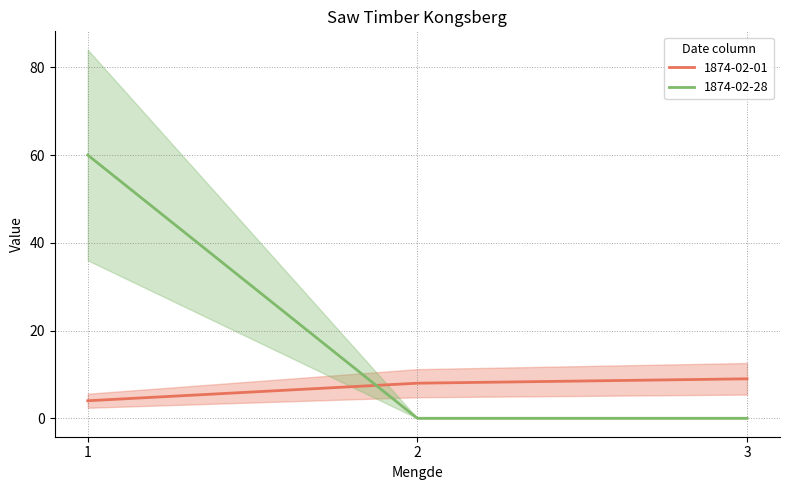

What is the value of the 1874-02-28 point at the 1st from the left?

60